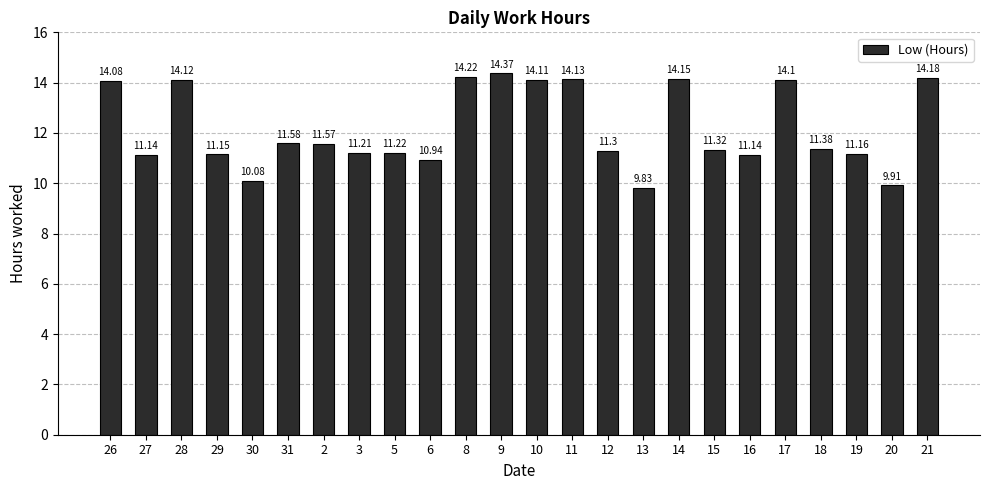

Which has a higher value, 18 or 31?

31